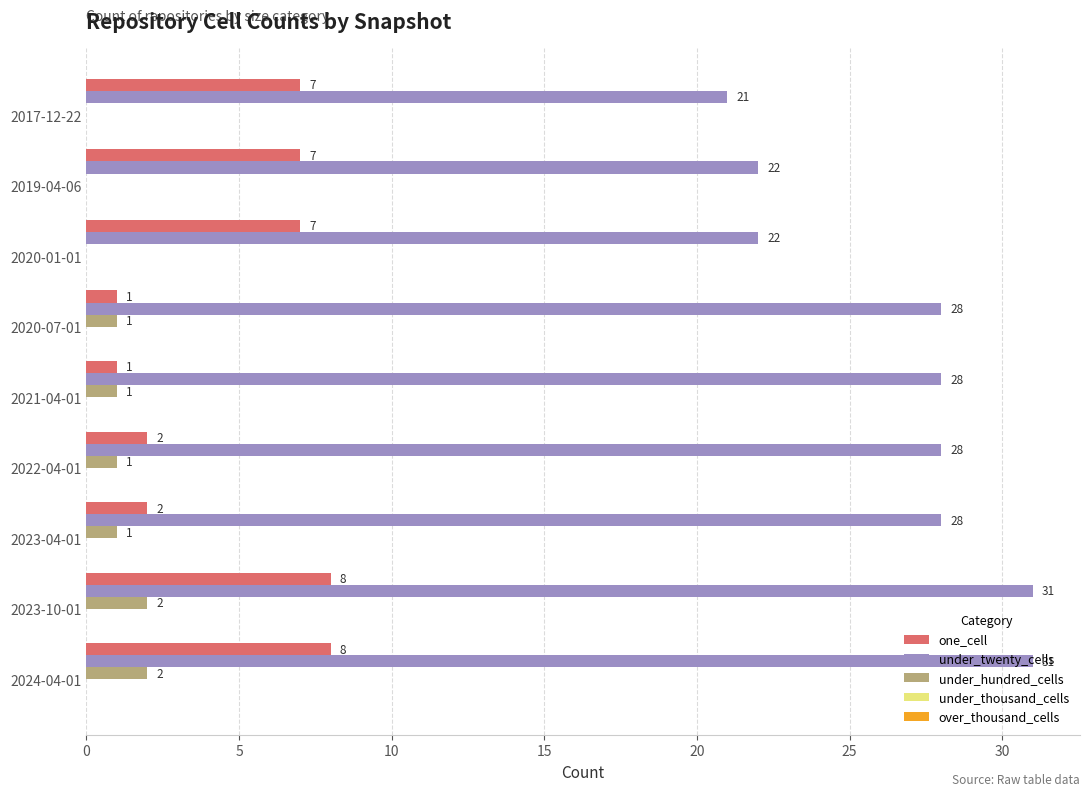

Which series has the largest total across all categories?

under_twenty_cells